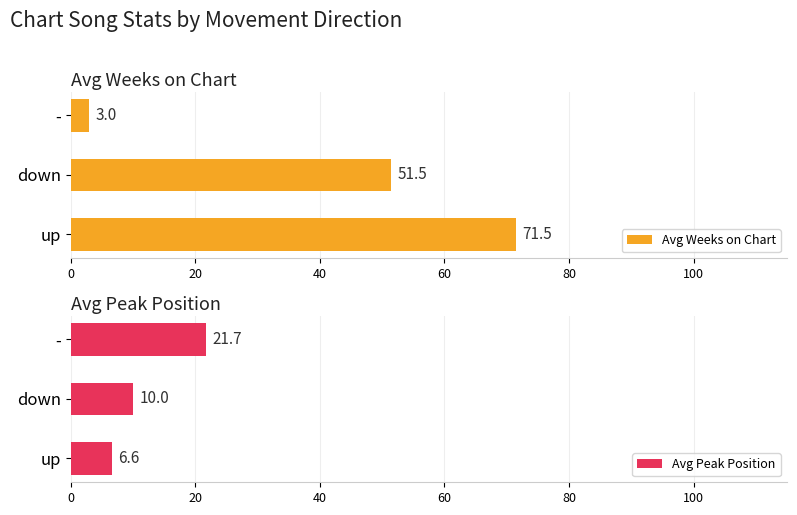

What is the difference between the Avg Weeks on Chart values at down and up?

20.0